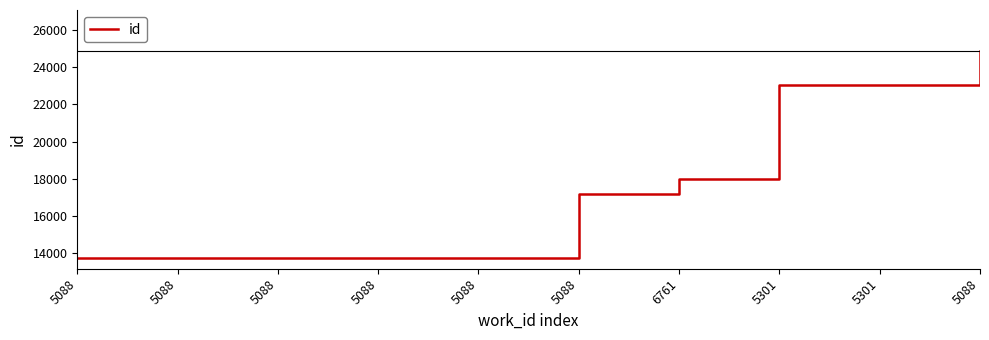

How many lines are shown in the chart?

1